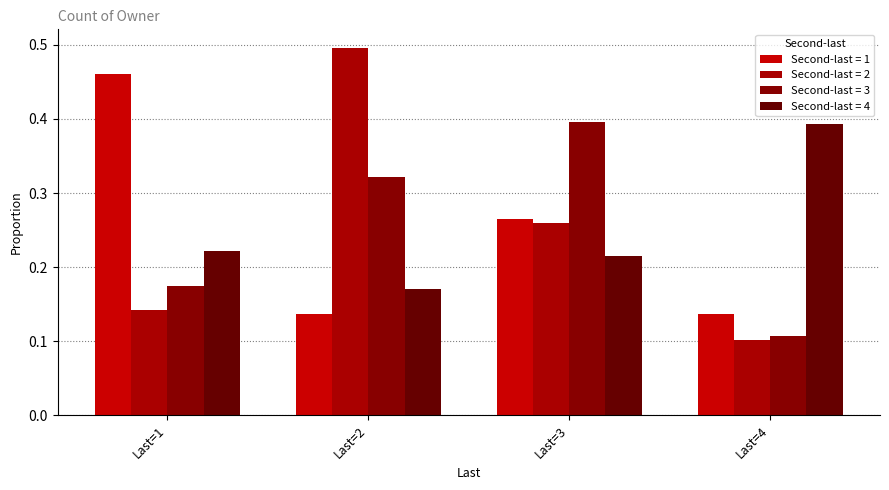

At how many categories does at least one series exceed 0?

4